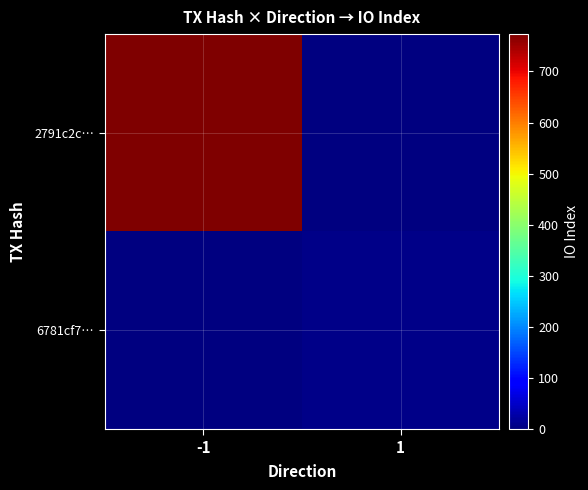

How many values in 2791c2c… are above zero?

1